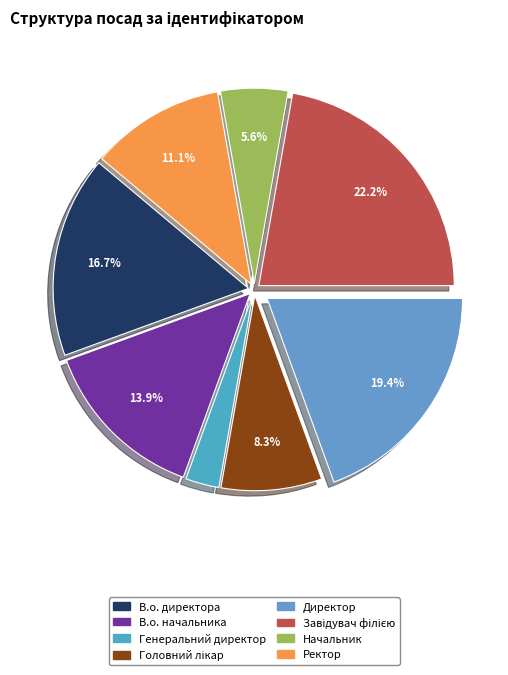

True or false: Завідувач філією accounts for 34% of the total.

False